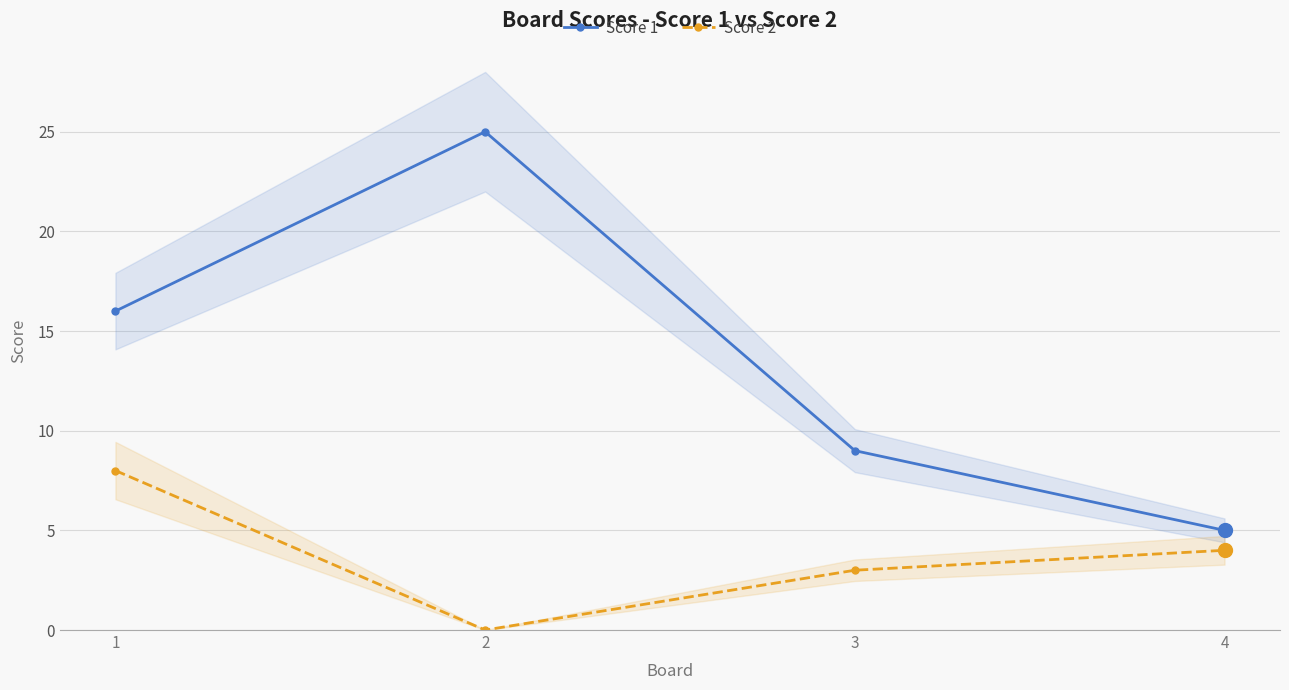

Reading left to right, extract all data points from this chart.

Score 1: 16	25	9	5
Score 2: 8	0	3	4